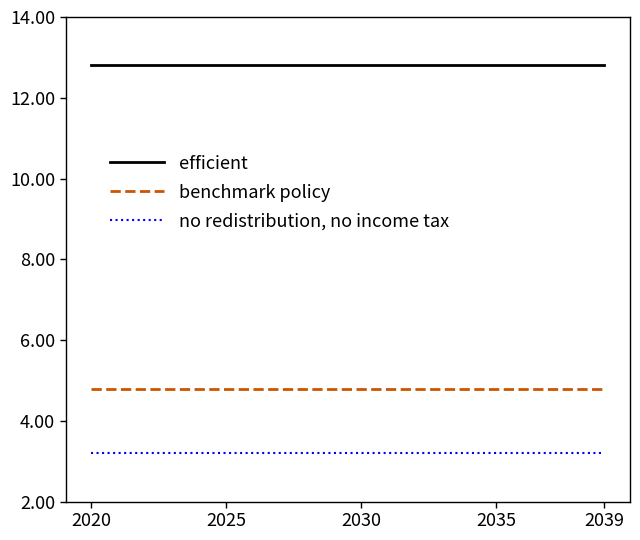

List the series in order of their peak value, lowest first.

no redistribution, no income tax, benchmark policy, efficient